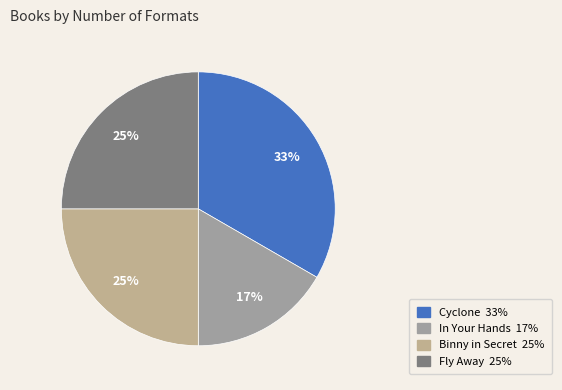

Count the number of slices in the pie.

4